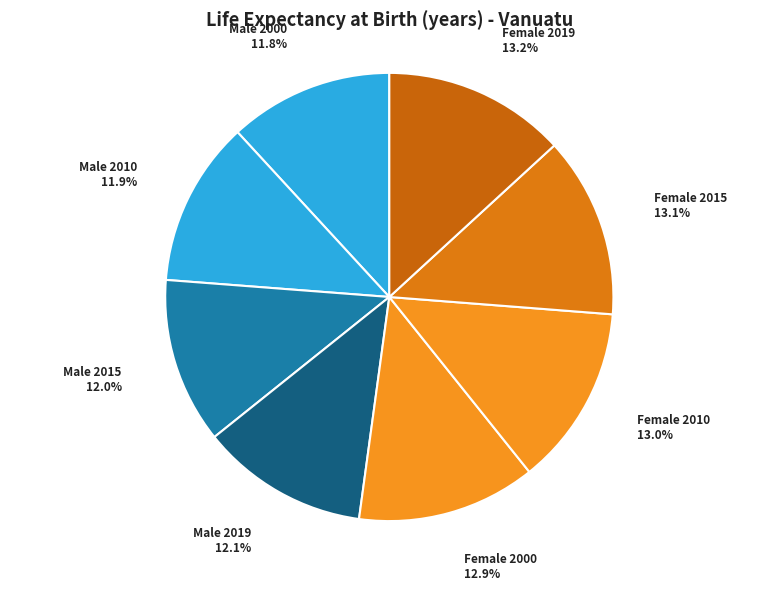

Does Female 2015 represent more than half of the total?

No